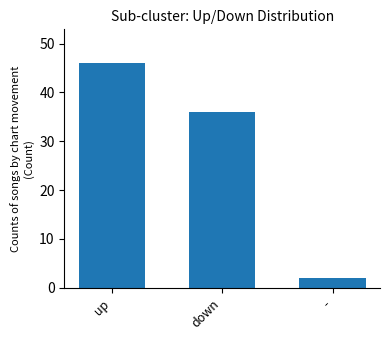

What is the change in value from up to down?

-10